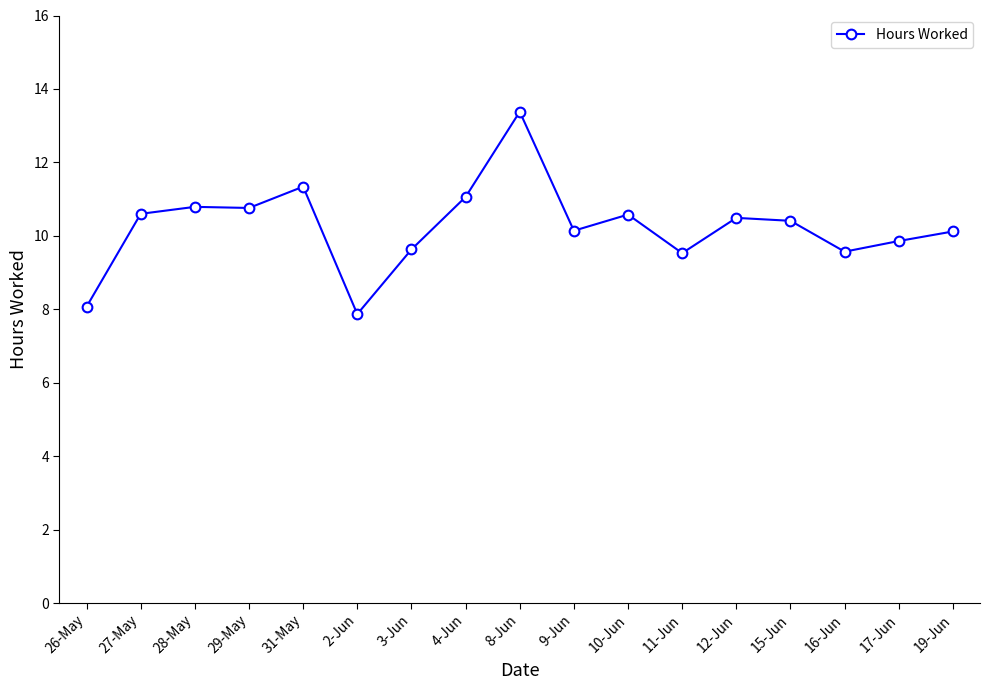

What is the change in value from 8-Jun to 10-Jun?

-2.8